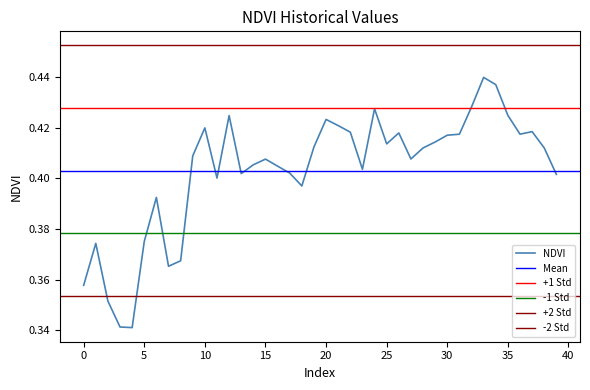

Which has a higher value, 32 or 5?

32